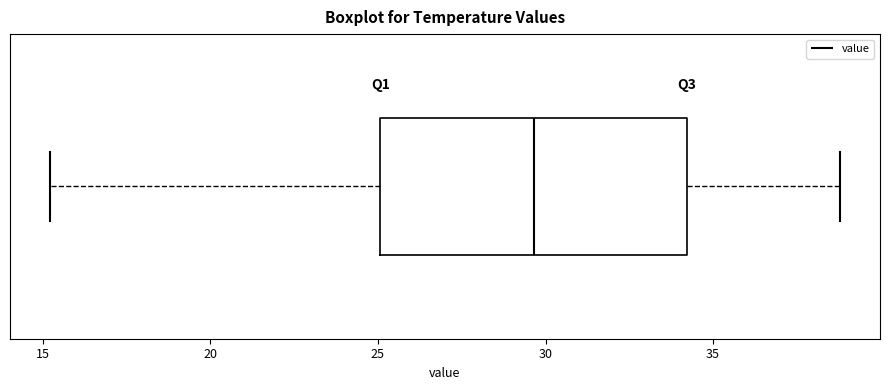

Read this box plot against the x-axis: the position of the median line, the range covered by the box, and the ends of both whiskers. The values are not printed on the chart, so give them approximately, as read against the axis.

median 29.5, box 25.0 to 34.0, whiskers 15.0 to 39.0